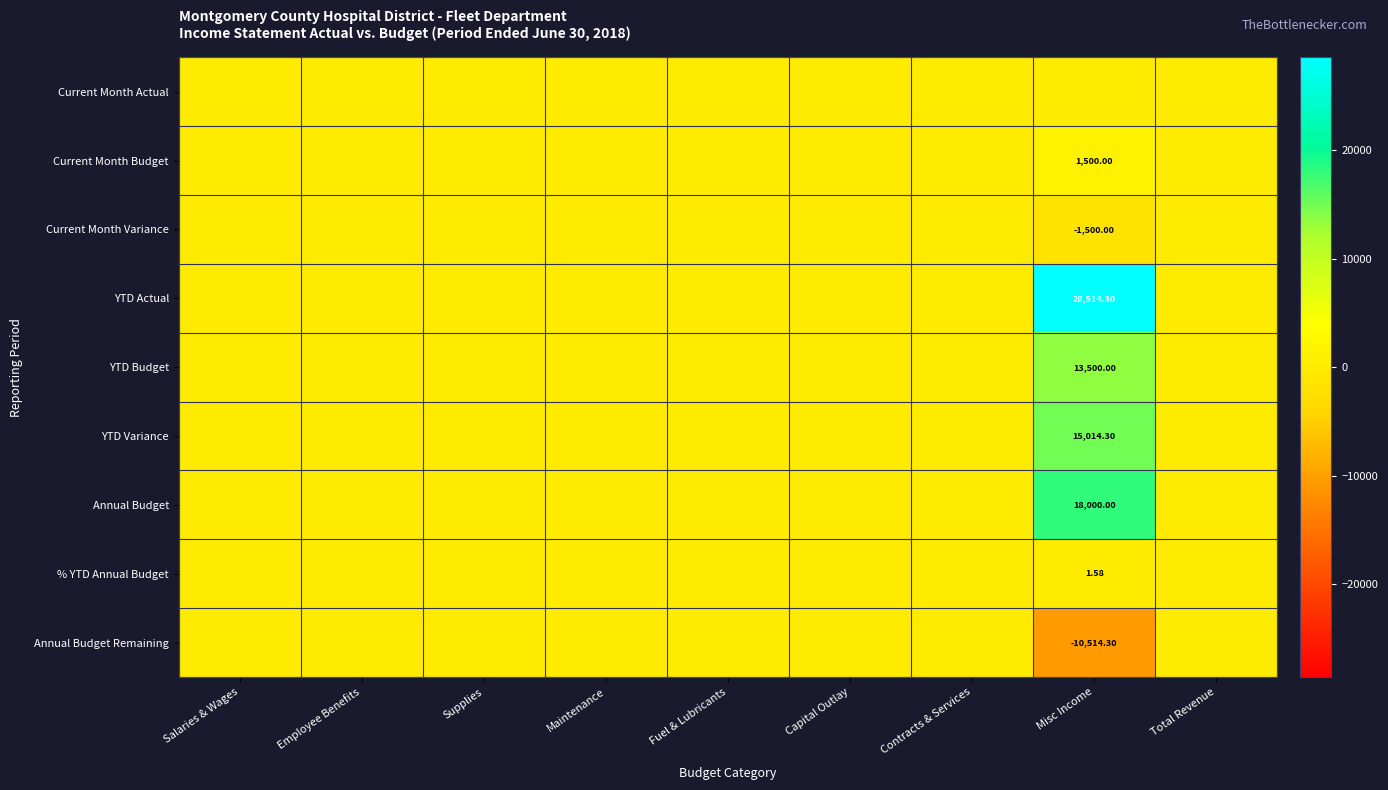

The value of YTD Budget at Fuel & Lubricants is 0.0. True or false?

True